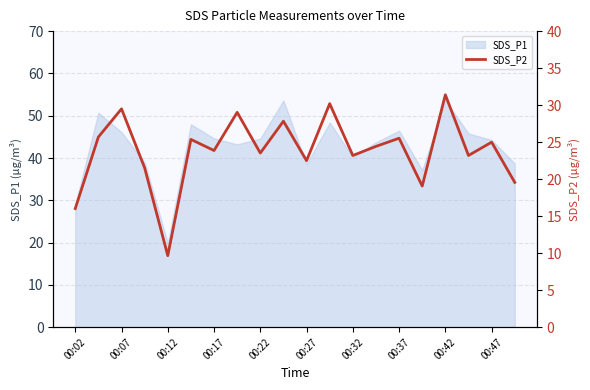

How many lines are shown in the chart?

1